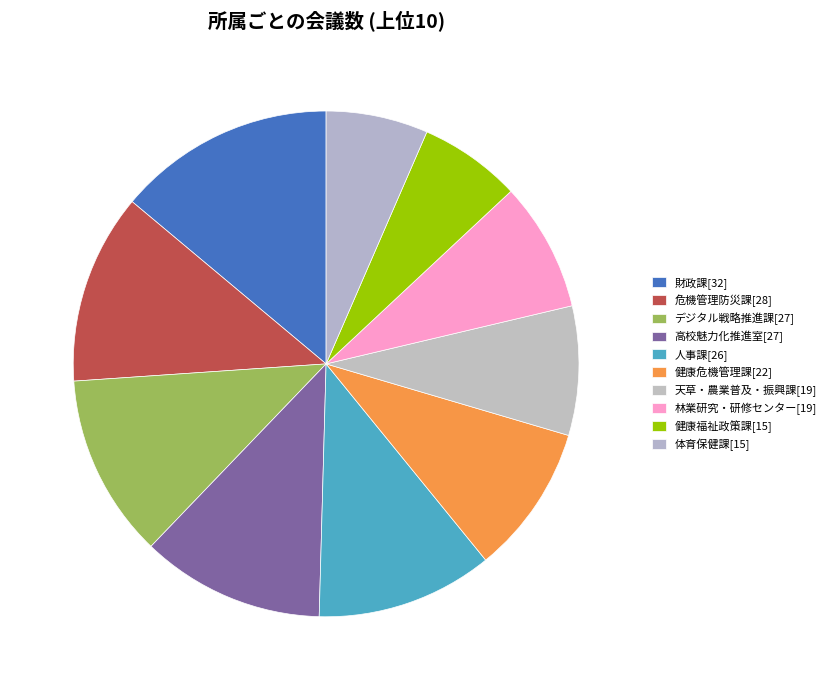

Count the number of slices in the pie.

10